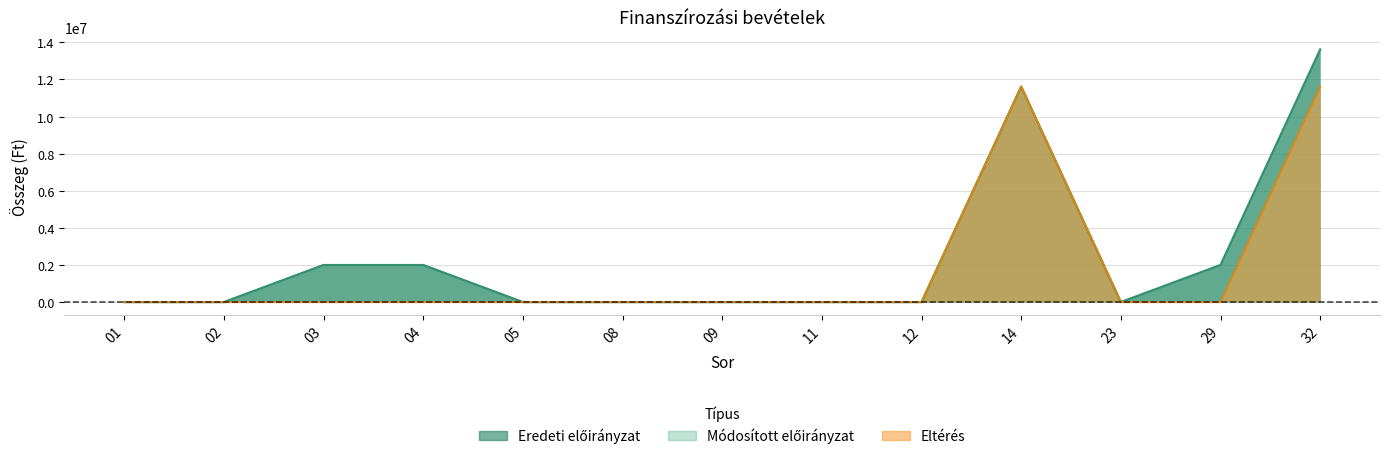

True or false: Módosított előirányzat and Eltérés cross at least once.

False